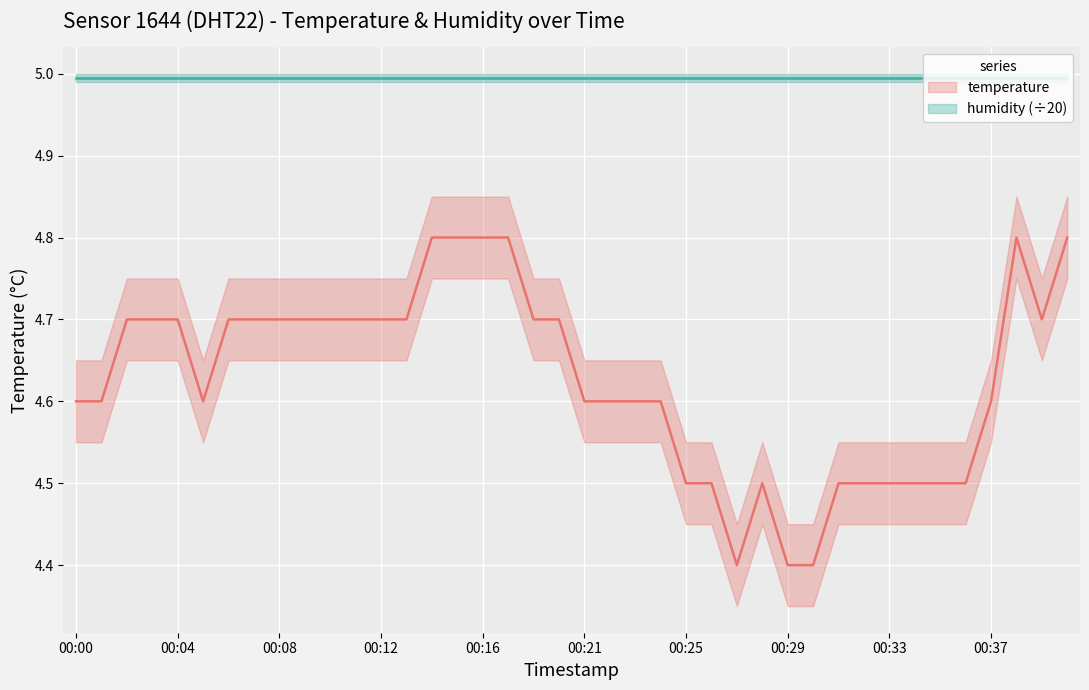

Reading left to right, transcribe all the data shown in this chart.

4.6	4.6	4.7	4.7	4.7	4.6	4.7	4.7	4.7	4.7	4.7	4.7	4.7	4.7	4.8	4.8	4.8	4.8	4.7	4.7	4.6	4.6	4.6	4.6	4.5	4.5	4.4	4.5	4.4	4.4	4.5	4.5	4.5	4.5	4.5	4.5	4.6	4.8	4.7	4.8